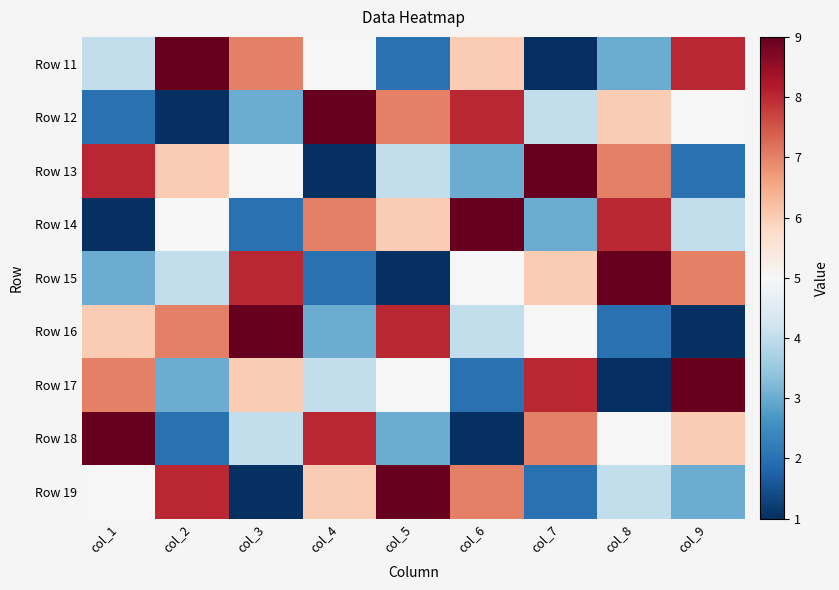

At which category is the sum across all series the highest?

col_1